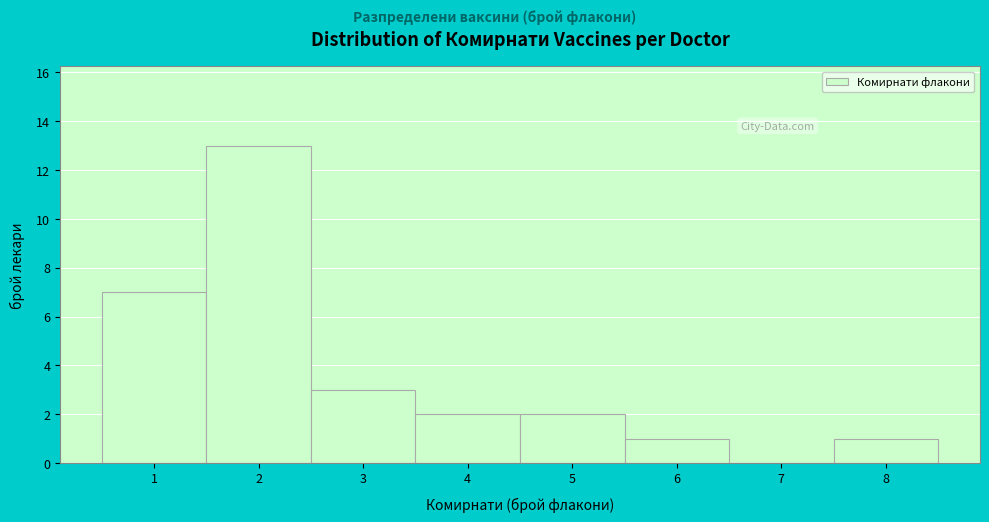

Reading left to right, list every bar in this chart as the range it spans on the x-axis followed by its height. The values are not printed on the chart, so give them approximately, as read against the axis.

0.5 to 1.5: 7
1.5 to 2.5: 13
2.5 to 3.5: 3
3.5 to 4.5: 2
4.5 to 5.5: 2
5.5 to 6.5: 1
6.5 to 7.5: 0
7.5 to 8.5: 1